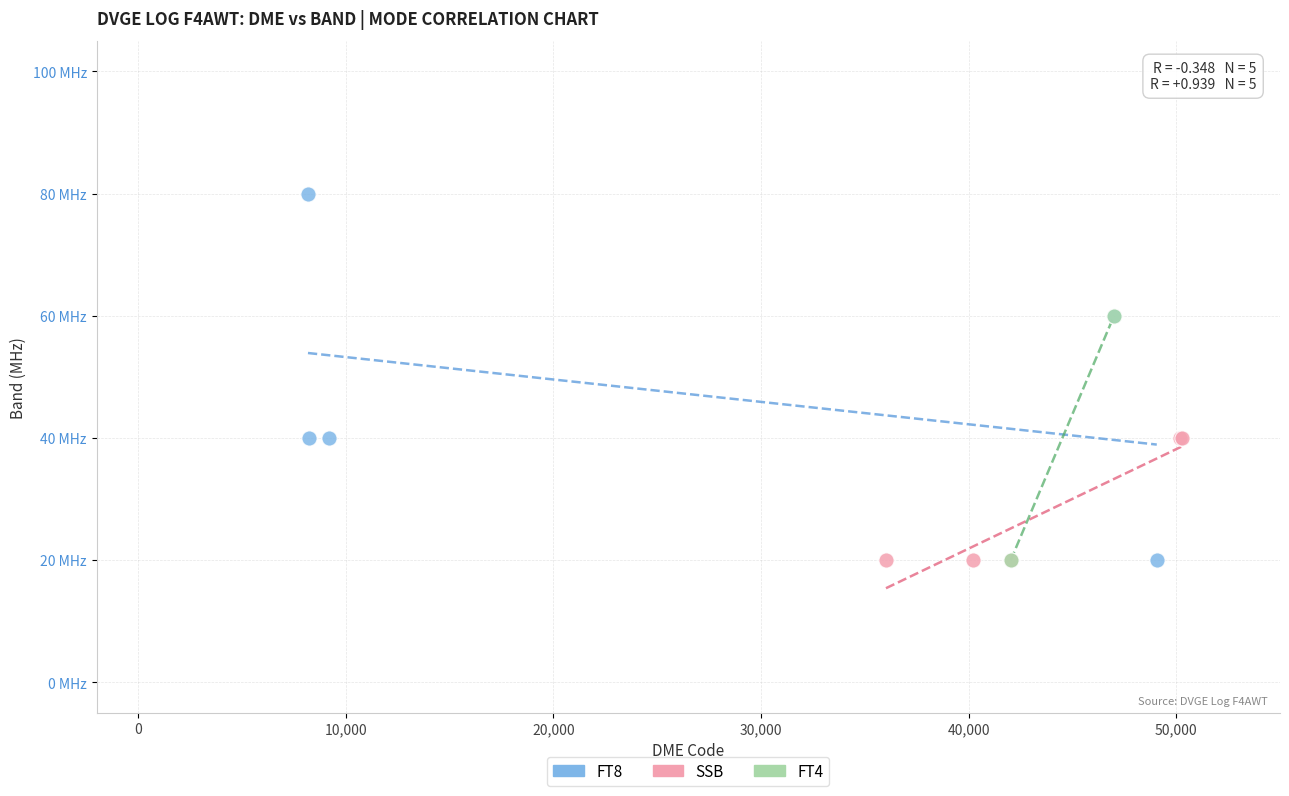

What are all the series names shown in the legend?

FT8, SSB, FT4